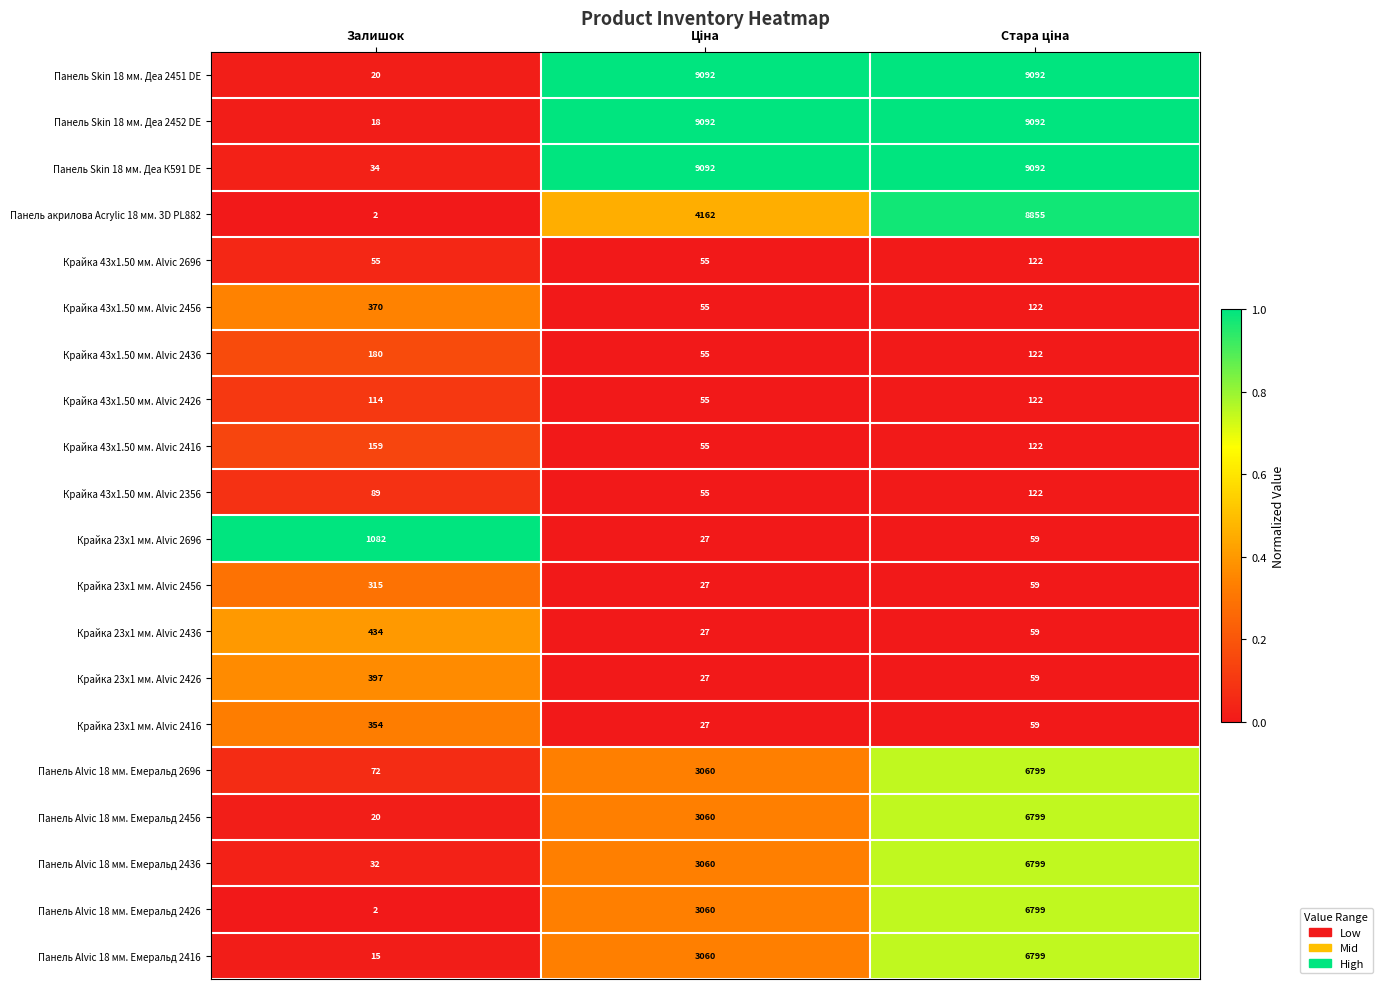

Where does the Крайка 43x1.50 мм. Alvic 2416 series first go above 122?

Залишок